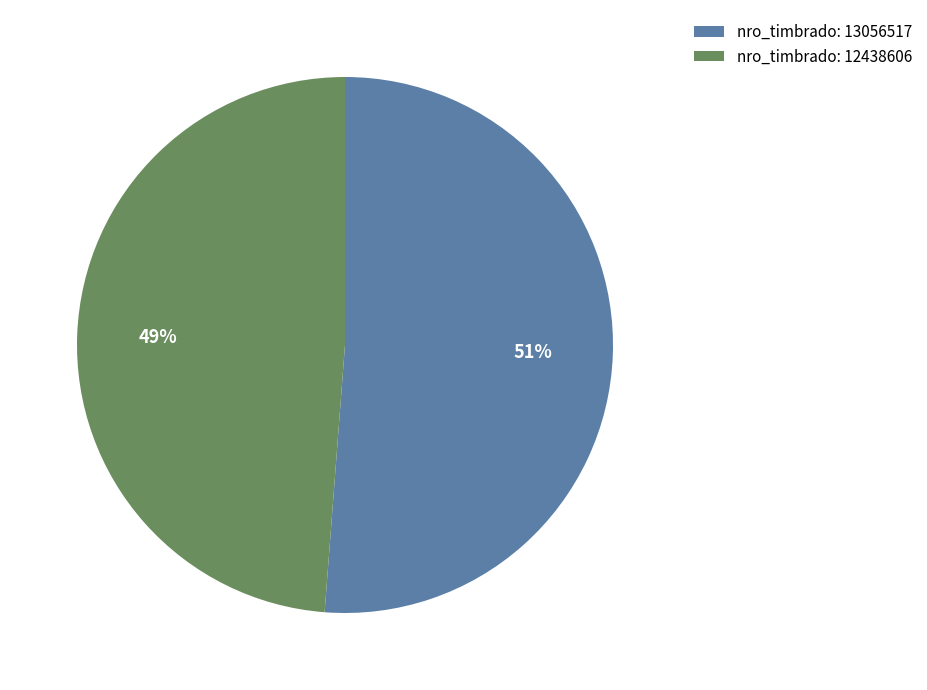

How many segments does this pie chart have?

2